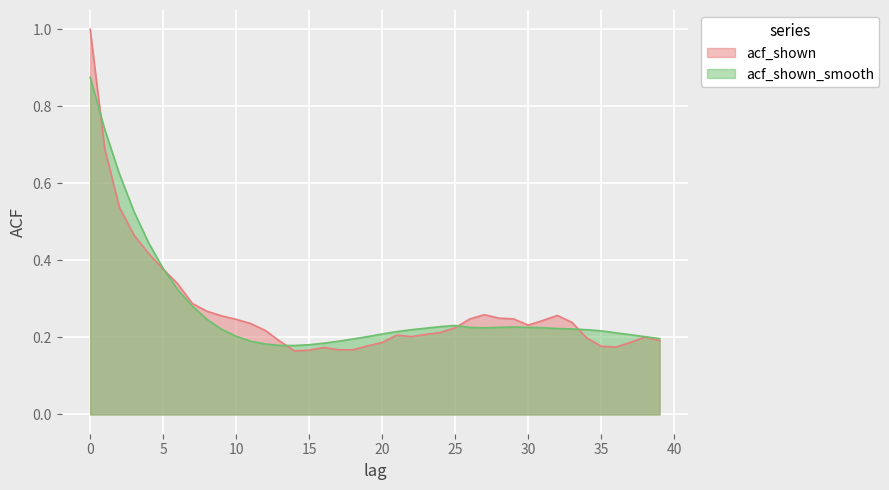

Count the acf_shown values in the range 0 to 1.

40